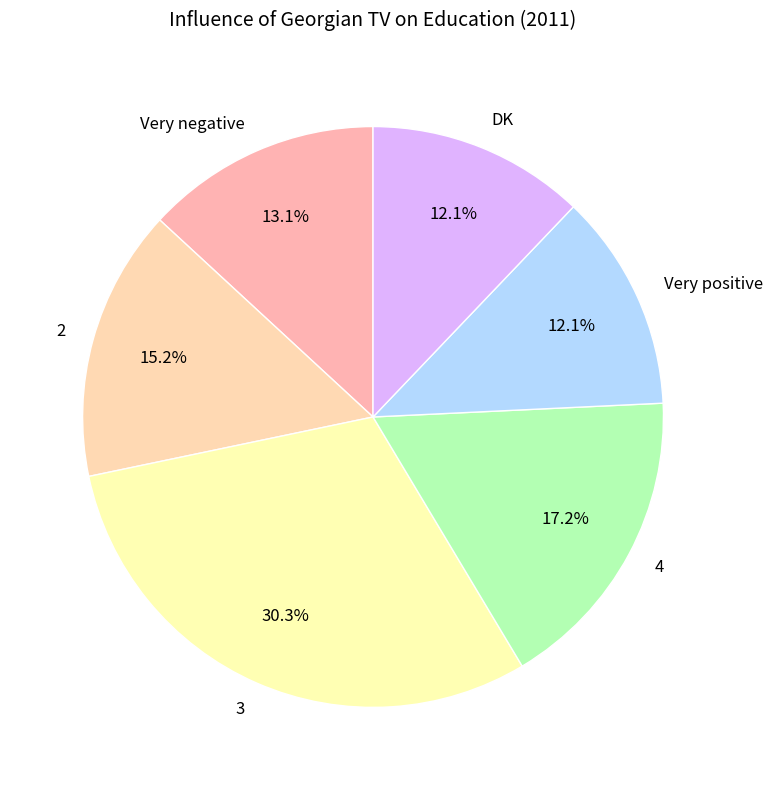

Is it true that 3 is 36% of the pie?

False